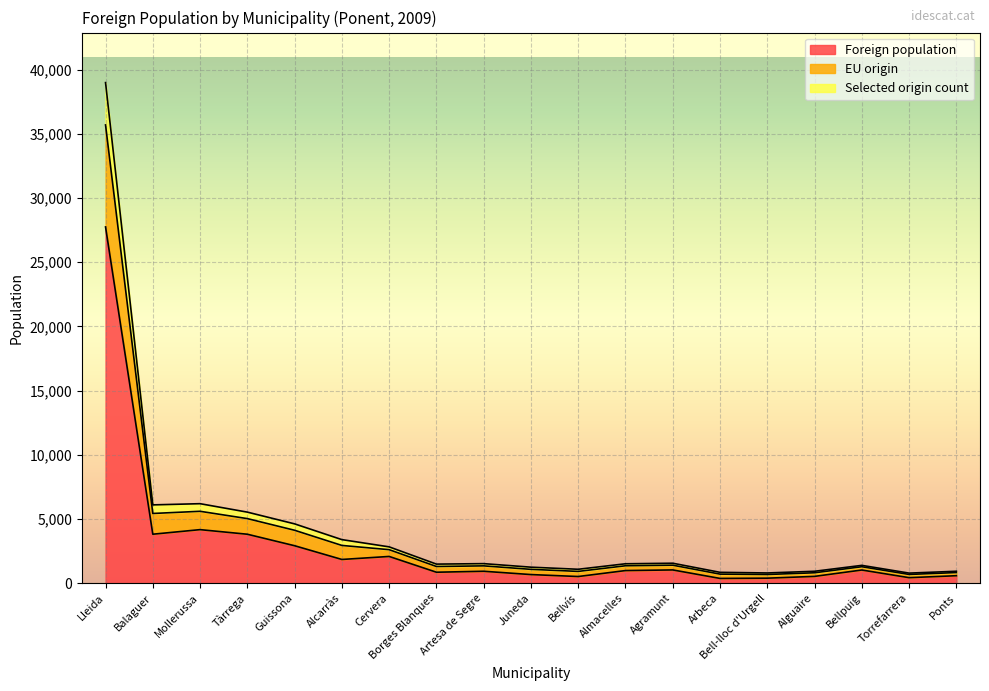

True or false: EU origin and Foreign population intersect in this chart.

False